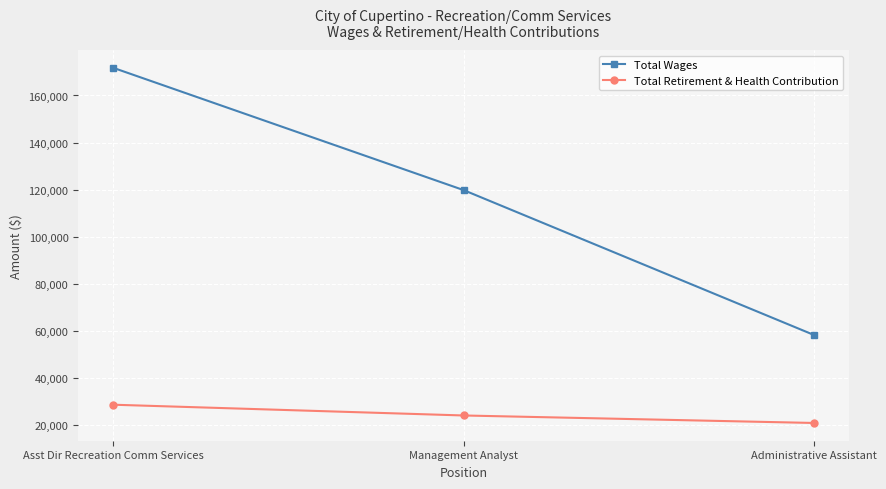

What position from the left is Administrative Assistant?

3